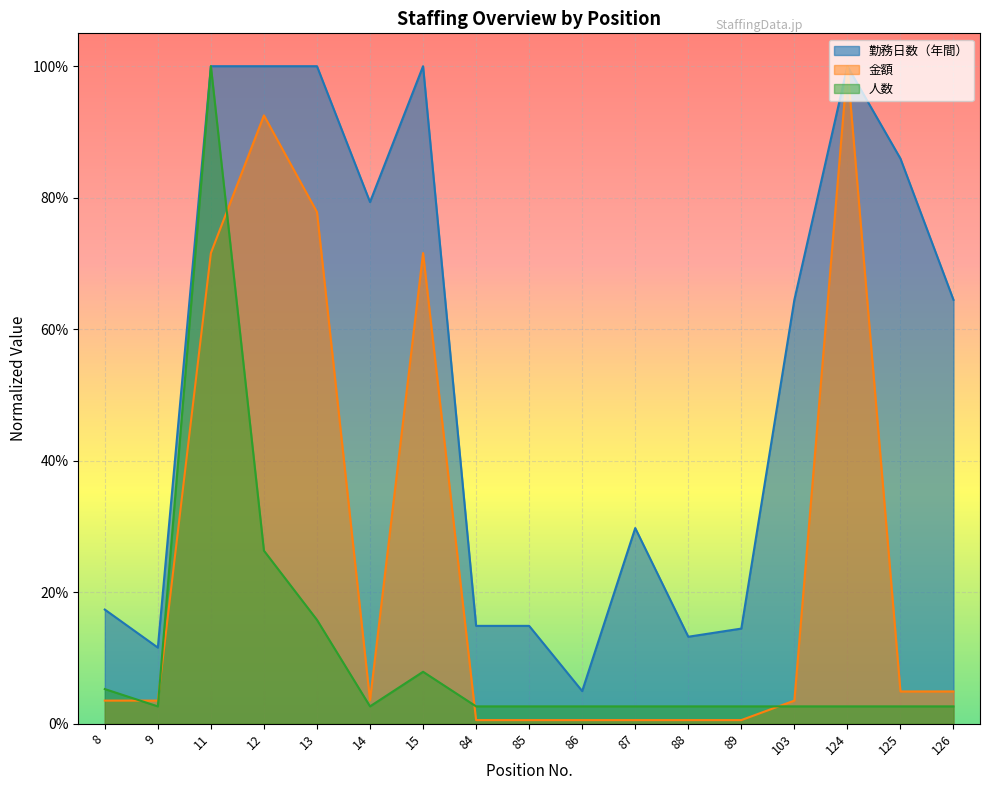

Which has a higher value, 86 or 103?

103